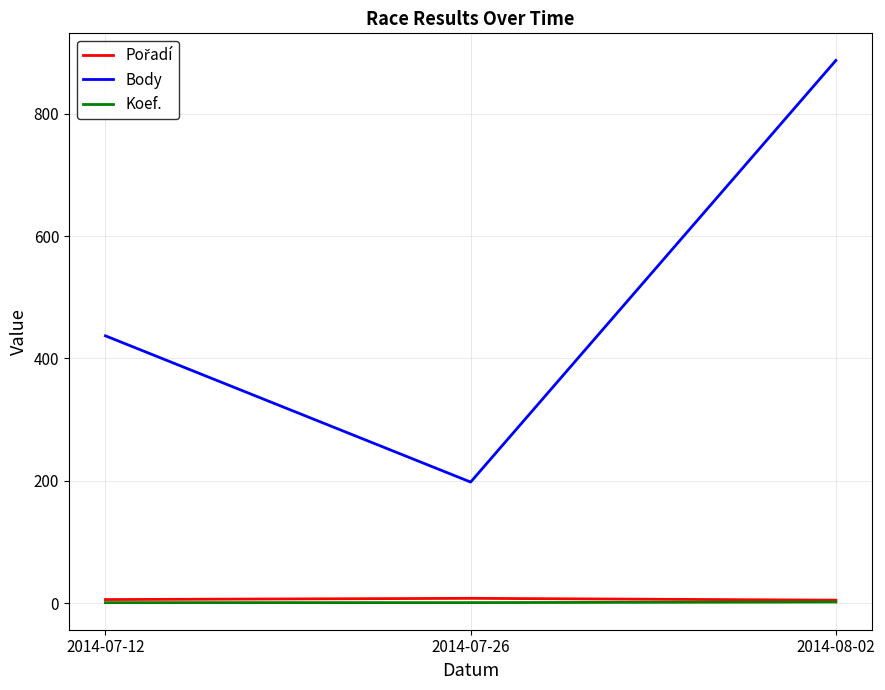

What is the difference between the Koef. values at 2014-08-02 and 2014-07-26?

1